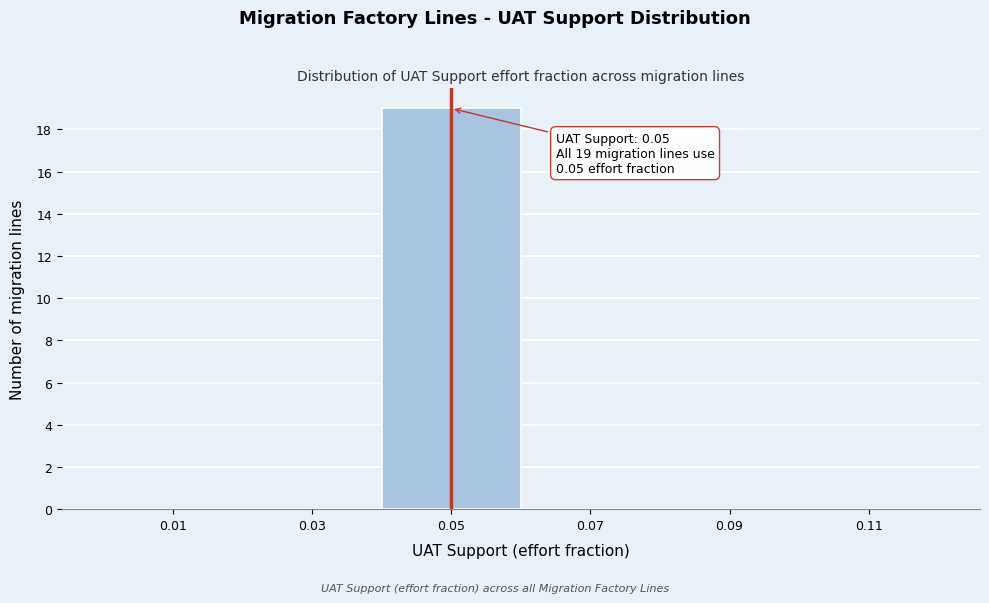

Over which range of the x-axis is the bar tallest?

0.04 to 0.06